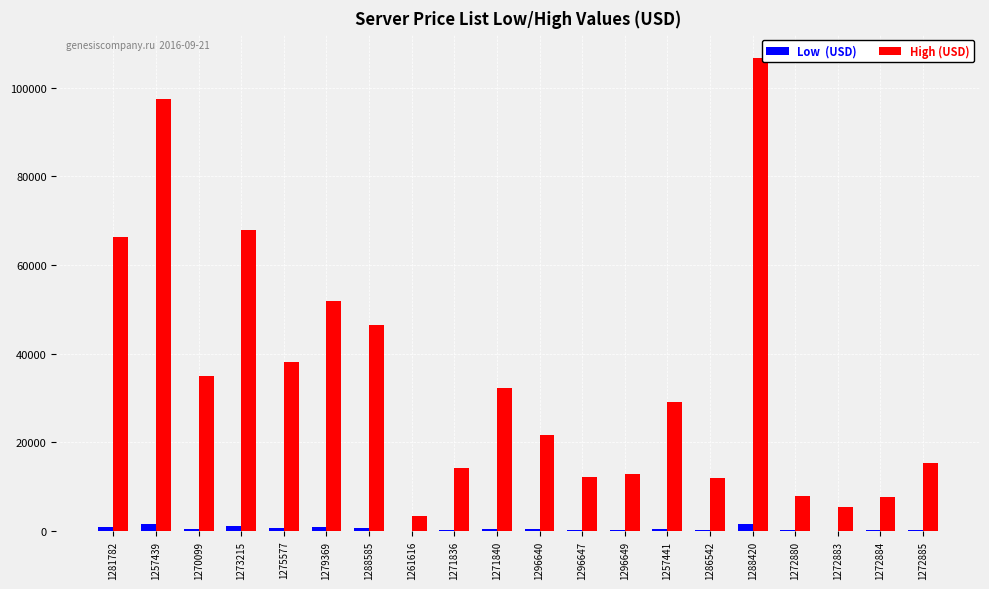

At which category is the sum across all series the highest?

1288420